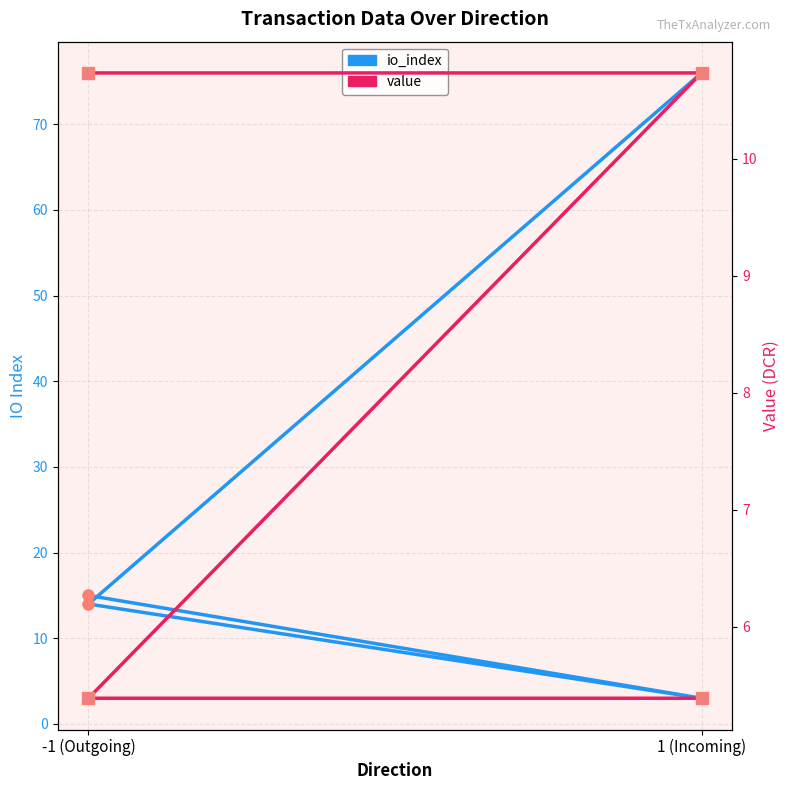

What is the smallest value displayed?

3.0